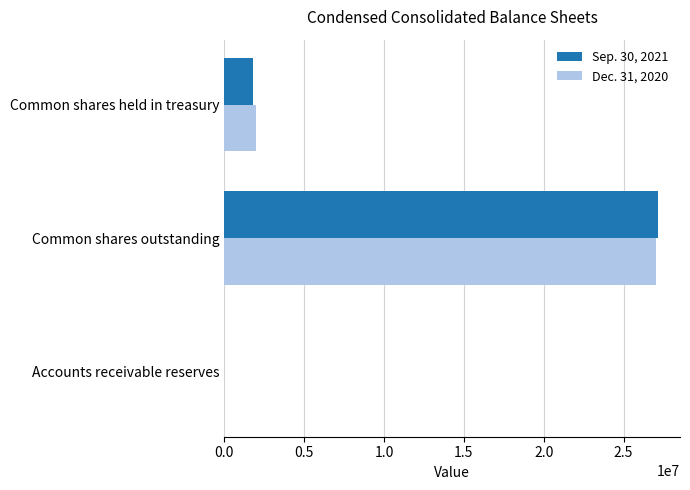

Between Common shares outstanding and Common shares held in treasury, which series saw the biggest shift?

Sep. 30, 2021